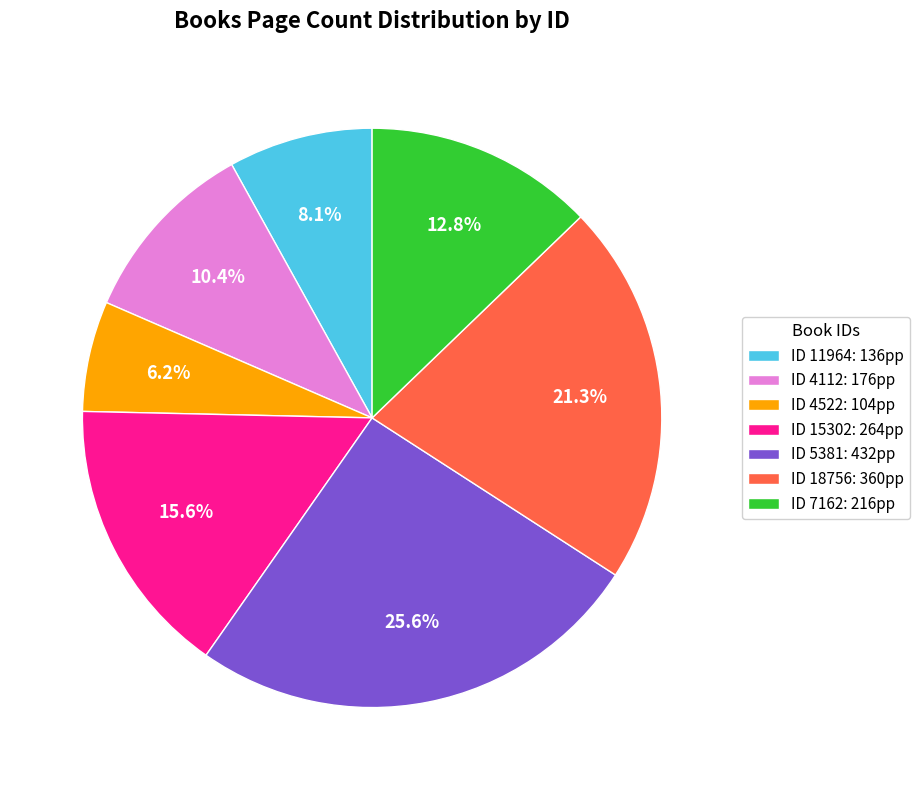

Does ID 7162: 216pp account for over 50% of the chart?

No